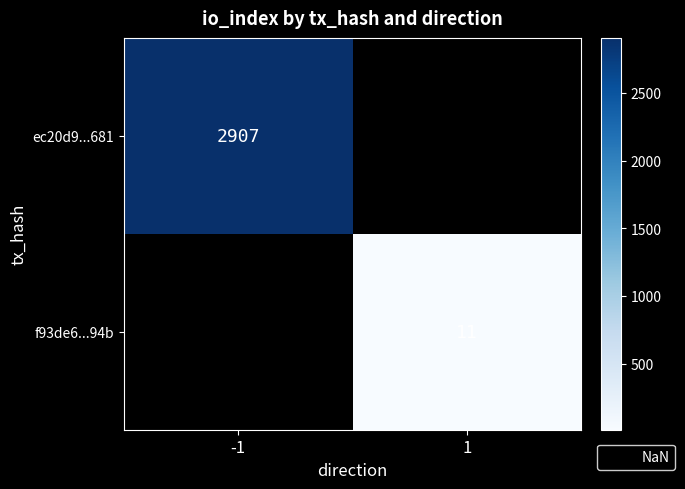

The f93de6...94b series shows 4 at 1. True or false?

False